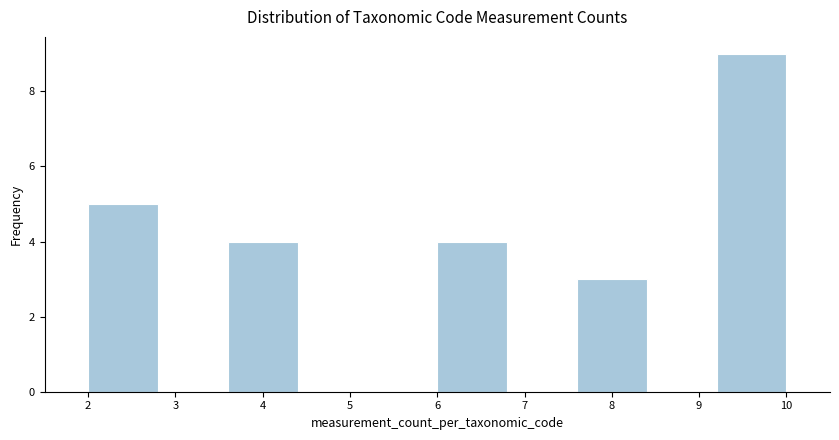

Which range on the x-axis has the tallest bar?

9.2 to 10.0